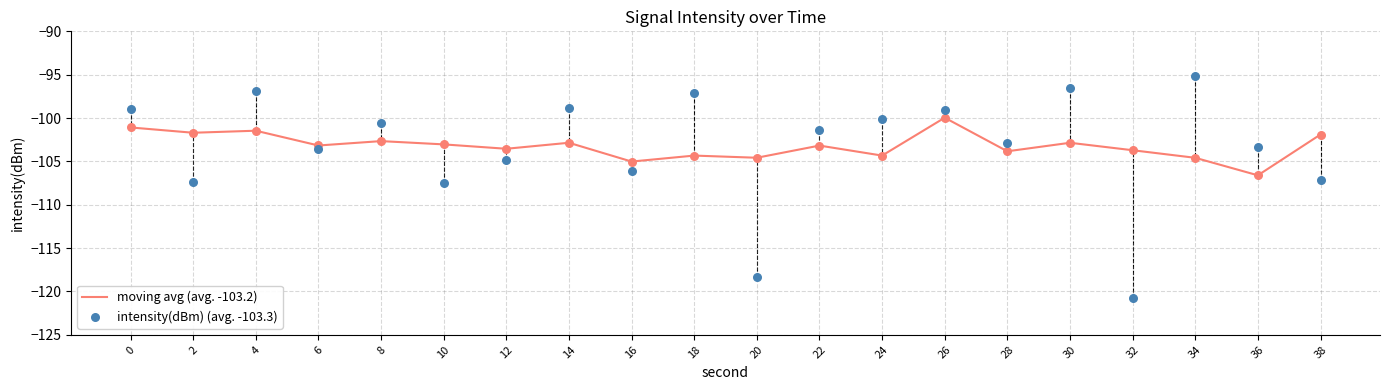

At how many categories does at least one series exceed -102?

12